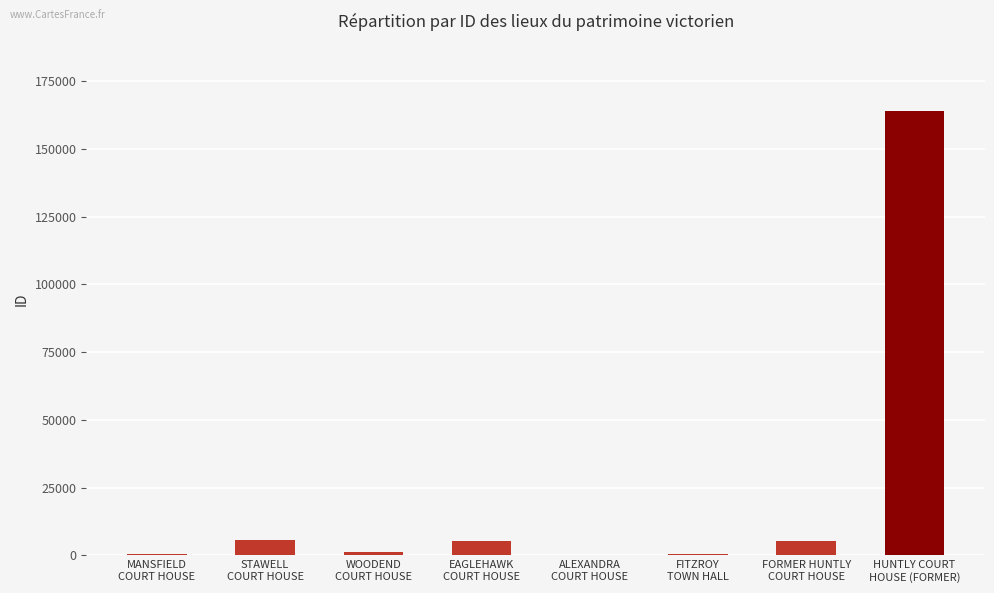

What is the sum of all values?

182757